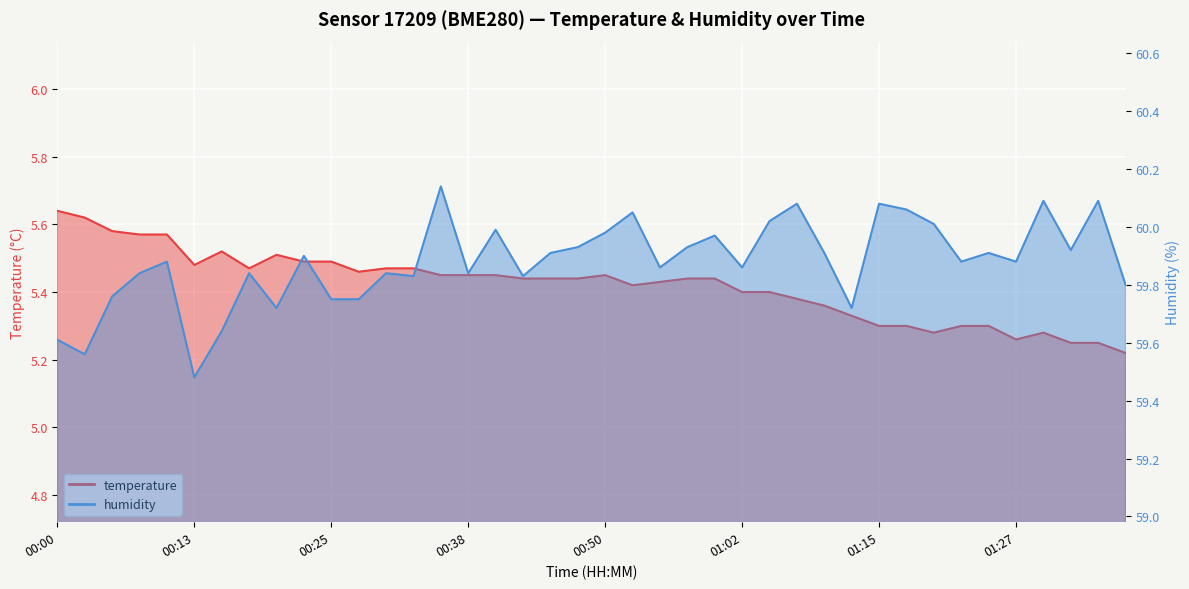

What are all the series names shown in the legend?

temperature, humidity